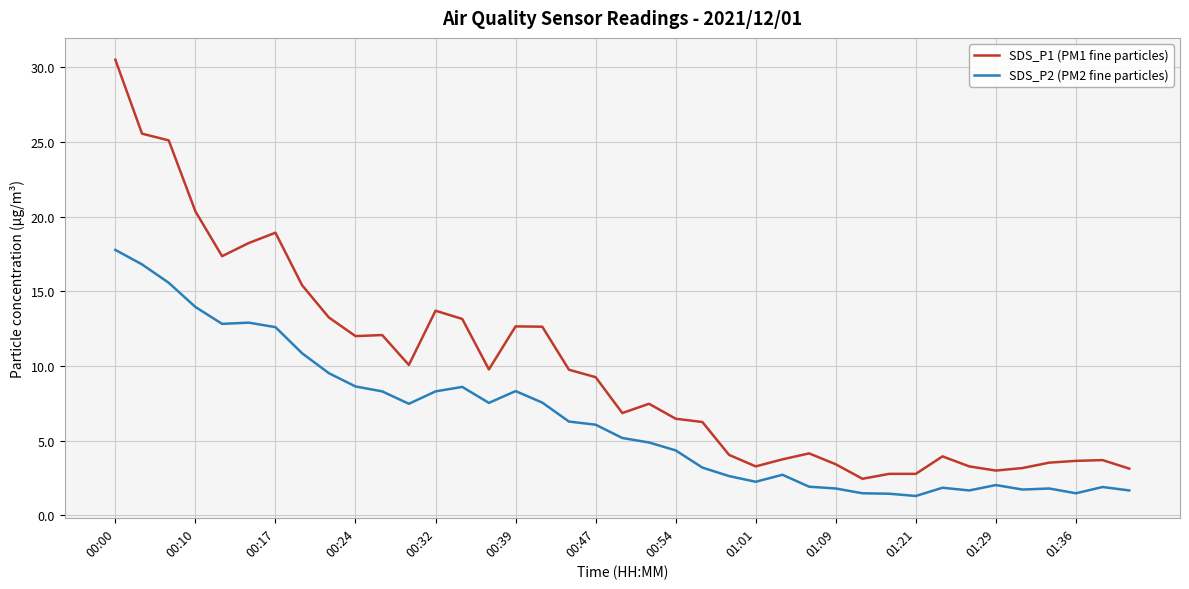

True or false: SDS_P2 (PM2 fine particles) and SDS_P1 (PM1 fine particles) intersect in this chart.

False